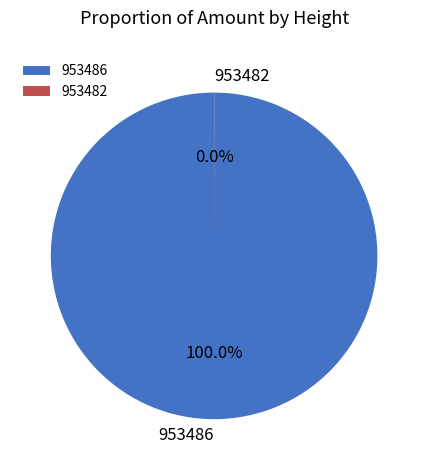

To the nearest percent, what is the average slice percentage?

50%